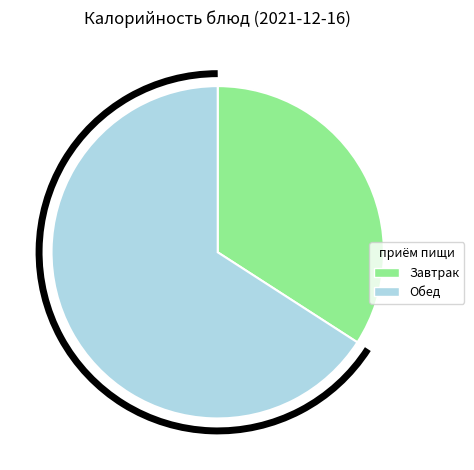

How many segments does this pie chart have?

2